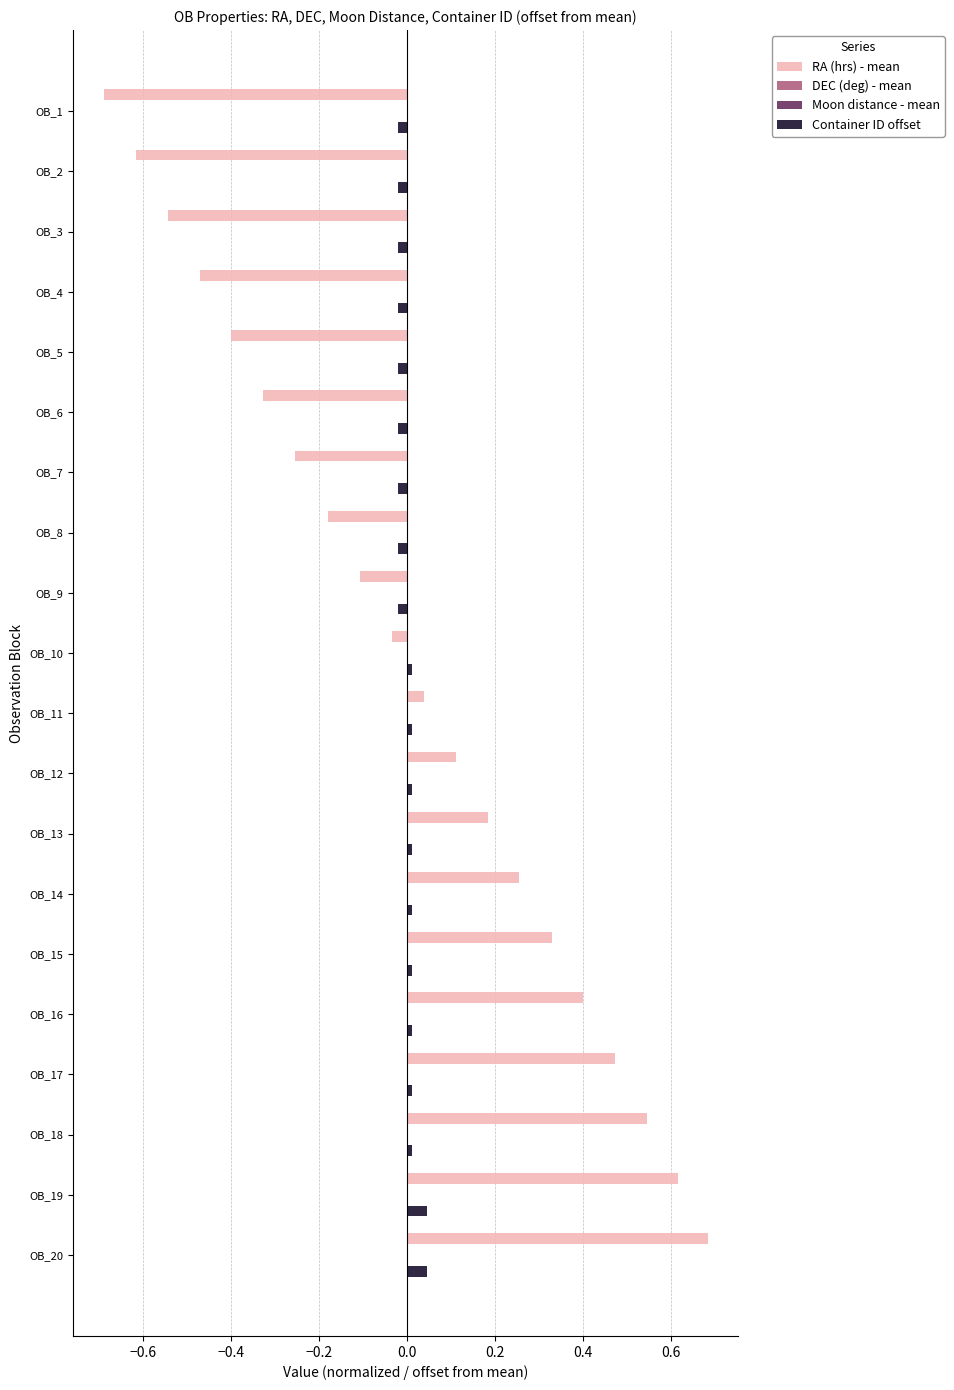

Between OB_1 and OB_11, which series saw the biggest shift?

RA (hrs) - mean